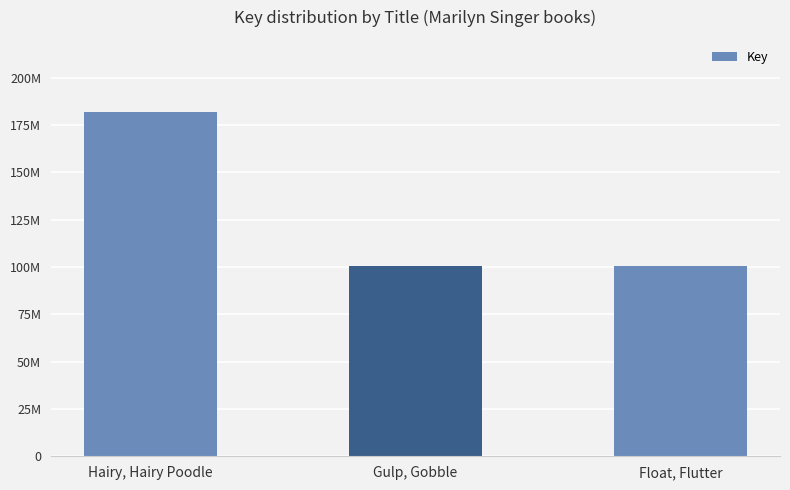

What is the difference between the values at Float, Flutter and Gulp, Gobble?

8672